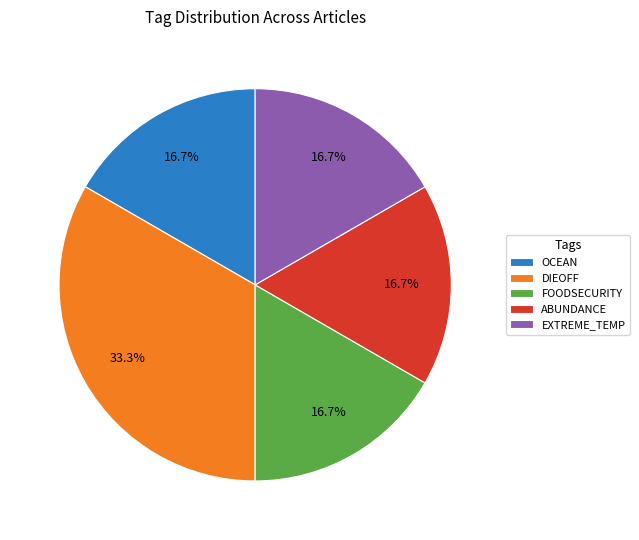

What is the ratio of the value at EXTREME_TEMP to the value at FOODSECURITY?

1.0